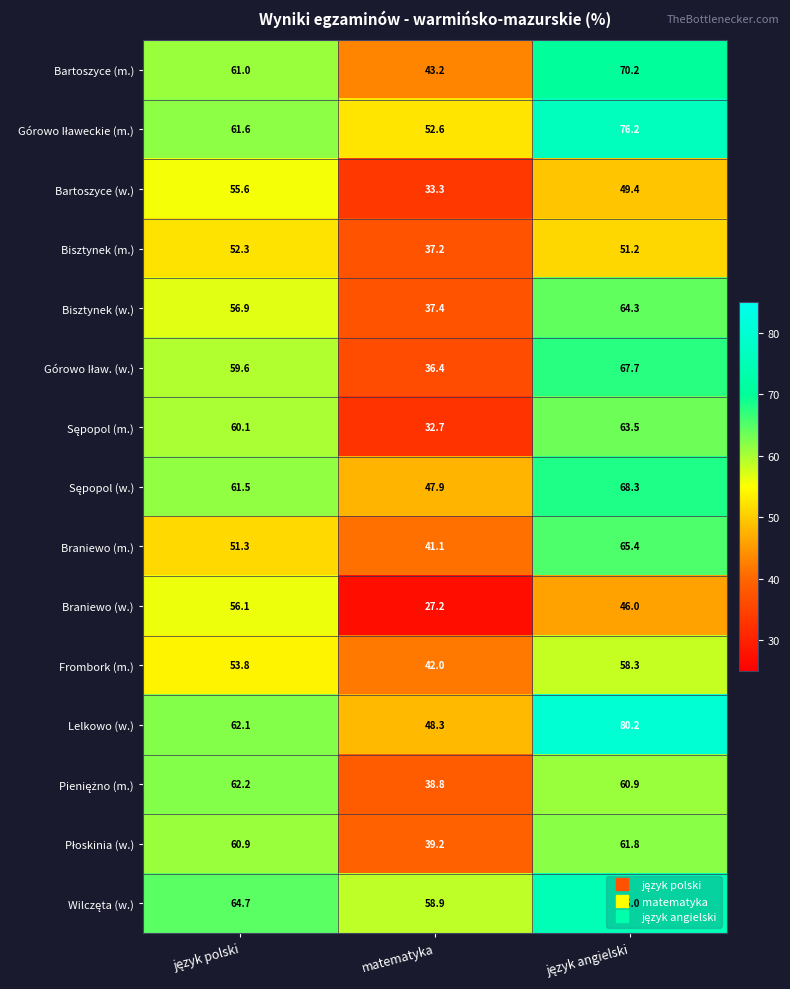

Which series has the widest spread of values?

Lelkowo (w.)